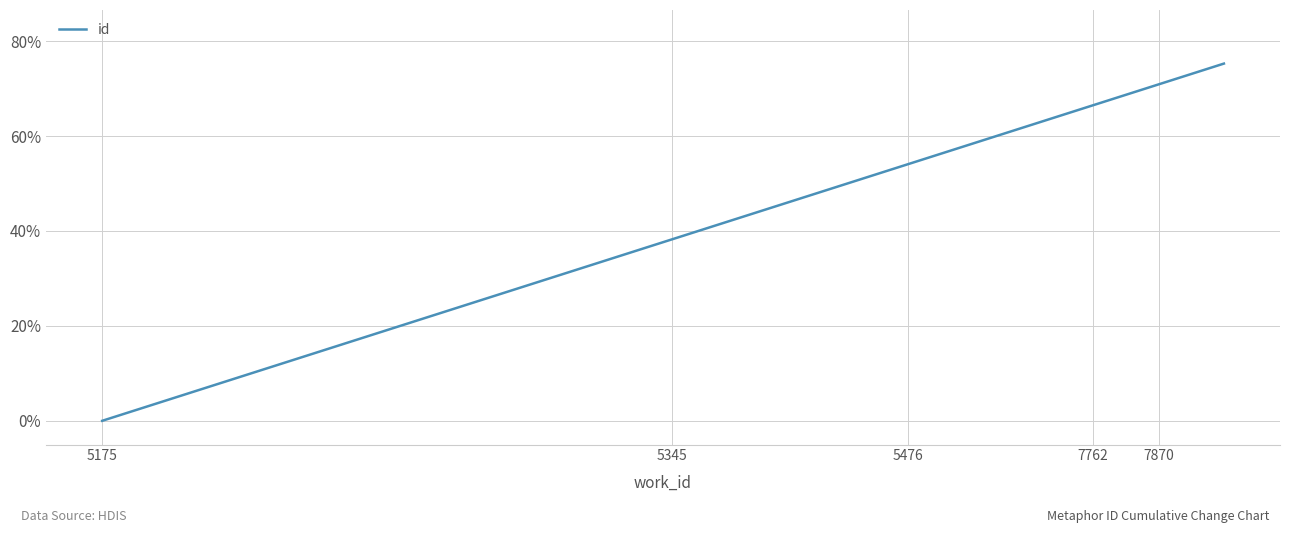

What is the difference between the maximum and minimum values?

75.3